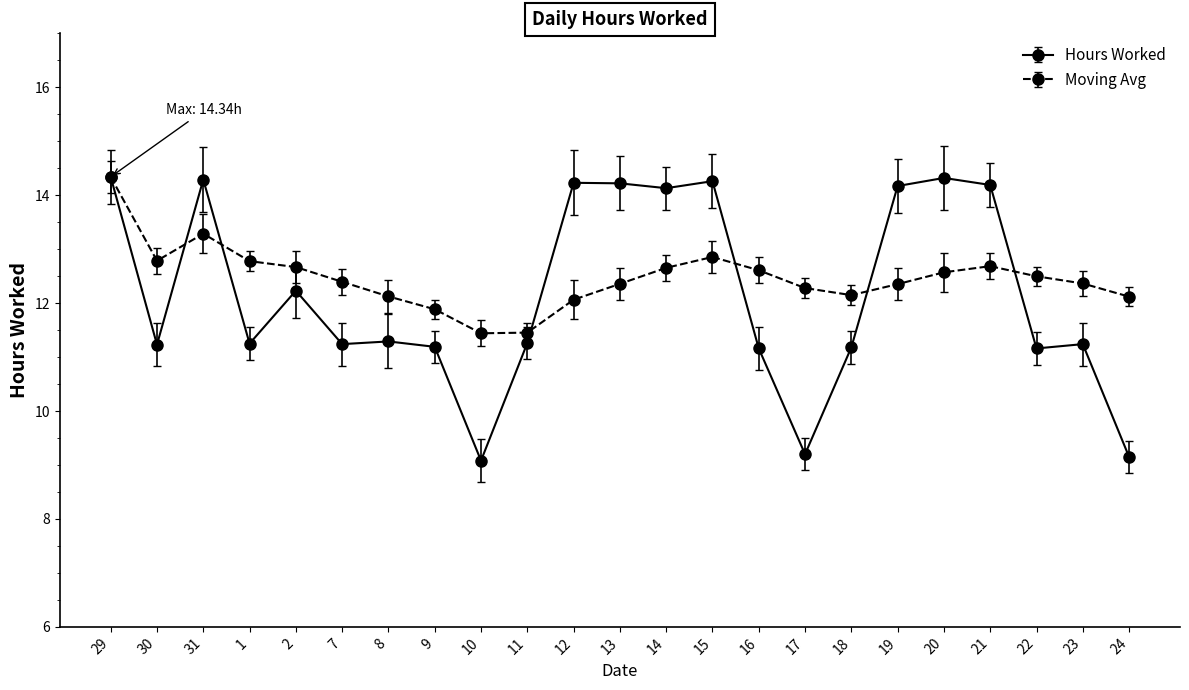

How many values in the Moving Avg series are below 12?

3